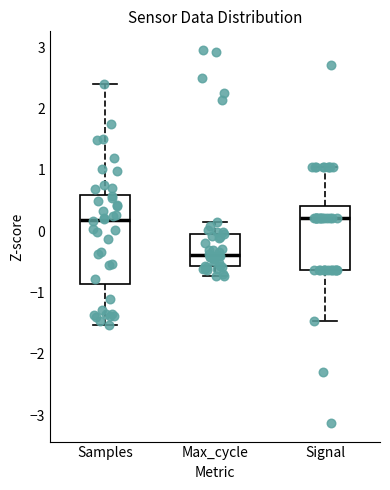

Reading left to right, transcribe this box plot: for each box, give where its median line is, the range the box spans, and where its two whiskers end, as read against the y-axis. The values are not printed on the chart, so give them approximately, as read against the axis.

Samples: median 0.2, box -0.9 to 0.6, whiskers -1.5 to 2.4
Max_cycle: median -0.4, box -0.6 to 0.0, whiskers -0.7 to 0.2
Signal: median 0.2, box -0.6 to 0.4, whiskers -1.5 to 1.0